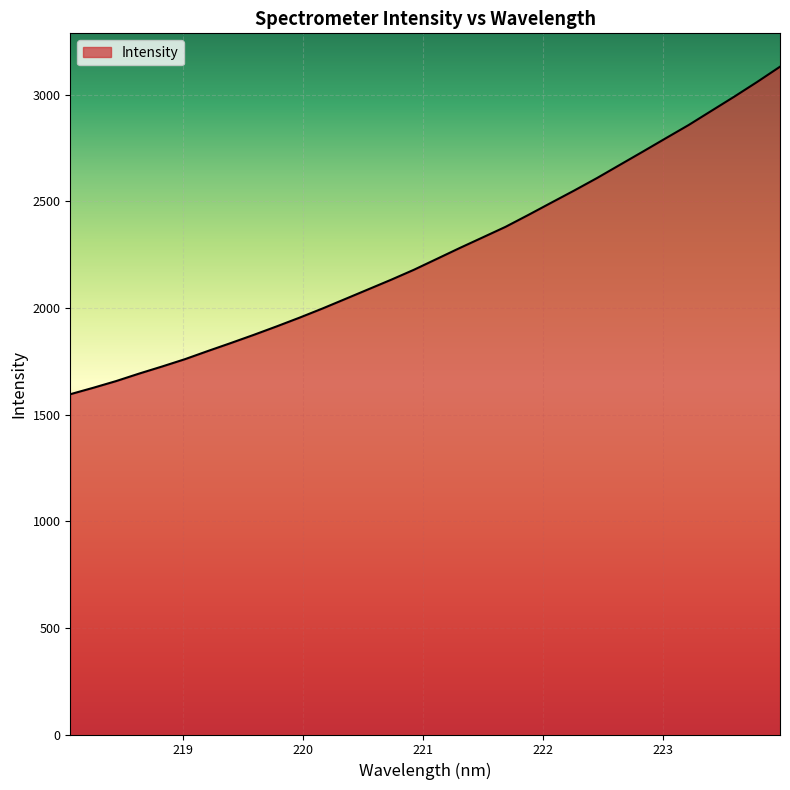

What is the difference between the maximum and minimum values?

1535.8